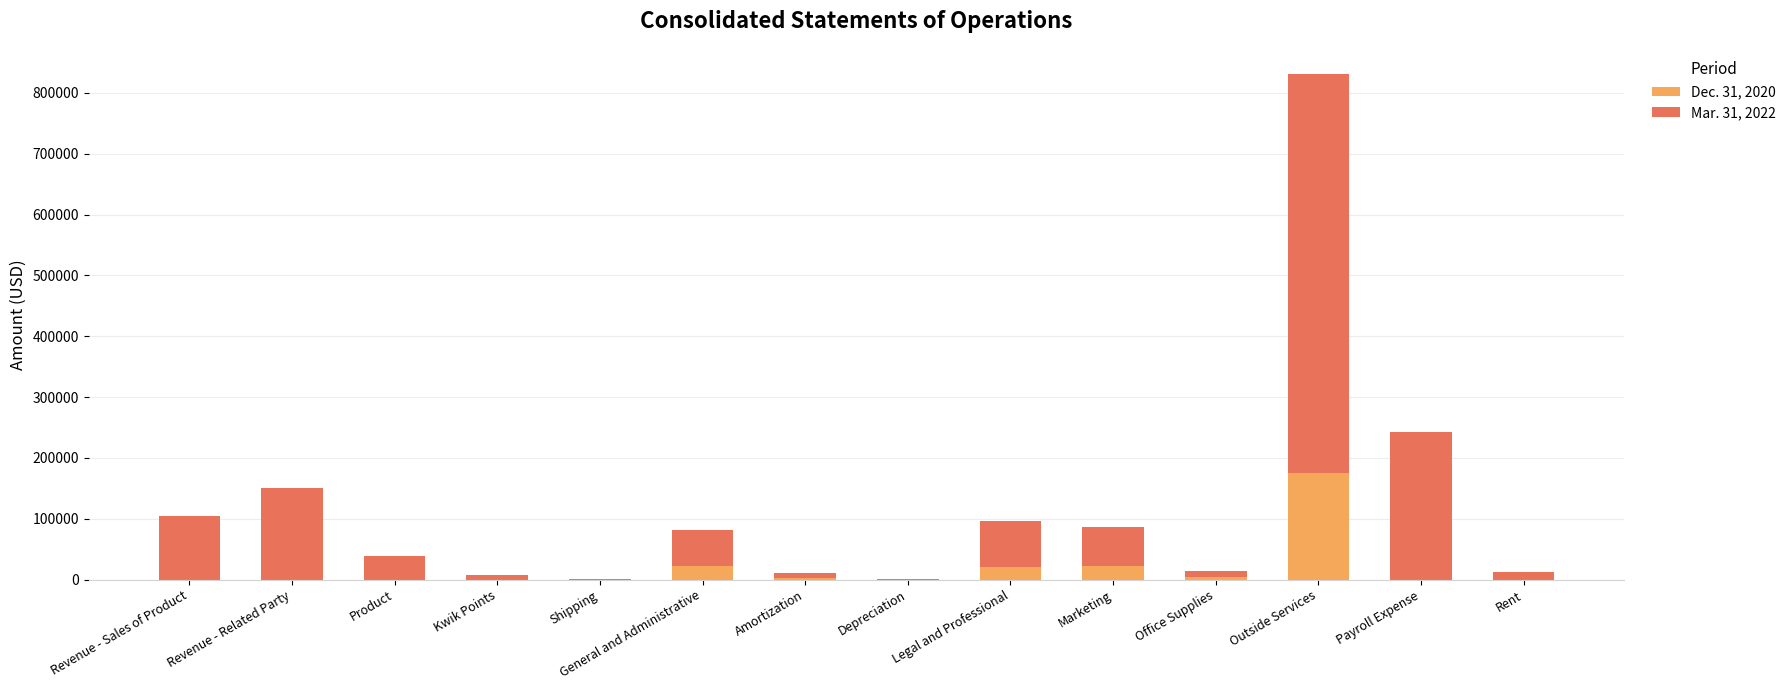

Is it true that Dec. 31, 2020 equals 174610 at Outside Services?

True